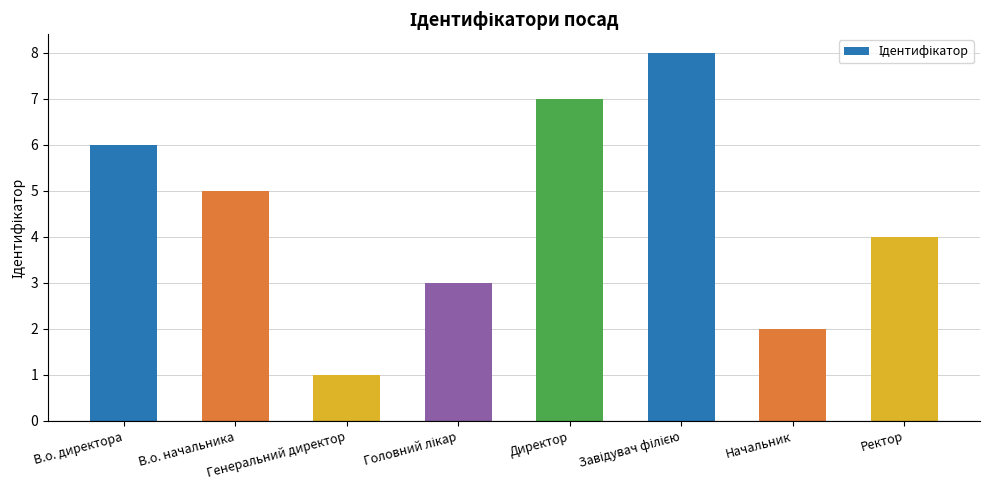

What is the minimum value shown in the chart?

1